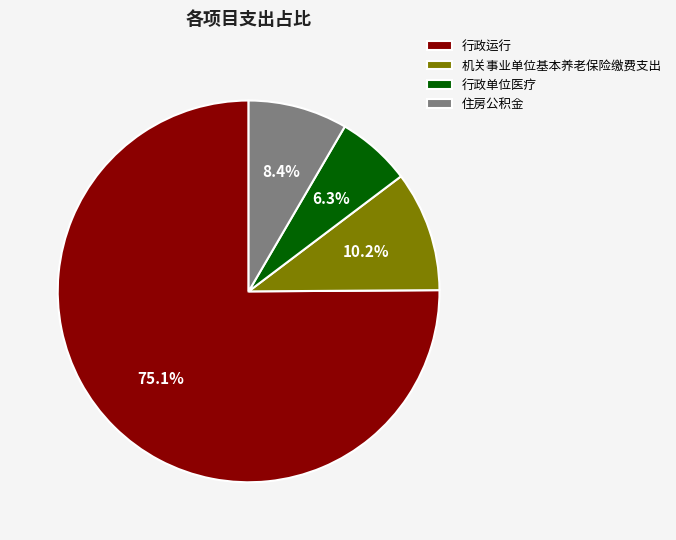

Is 行政运行 the majority of the pie?

Yes